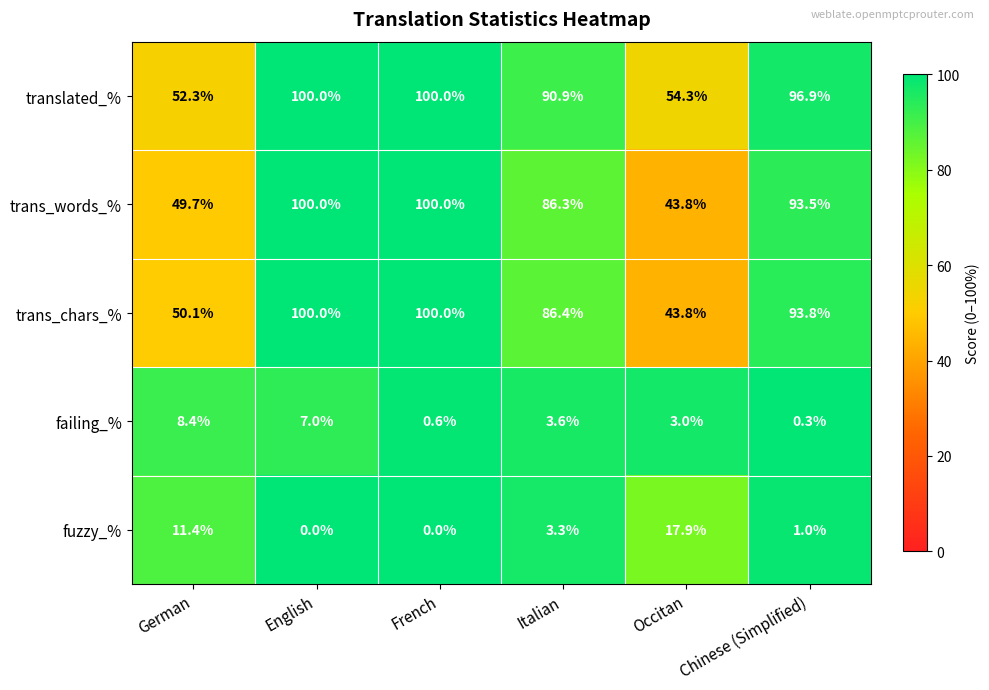

What is the difference between the highest and lowest values at Occitan?

51.3